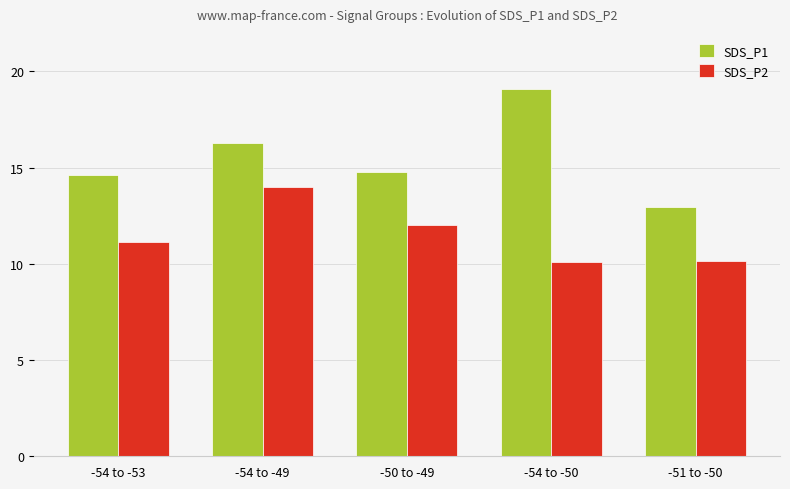

What is the approximate value of SDS_P2 at -54 to -53?

11.1